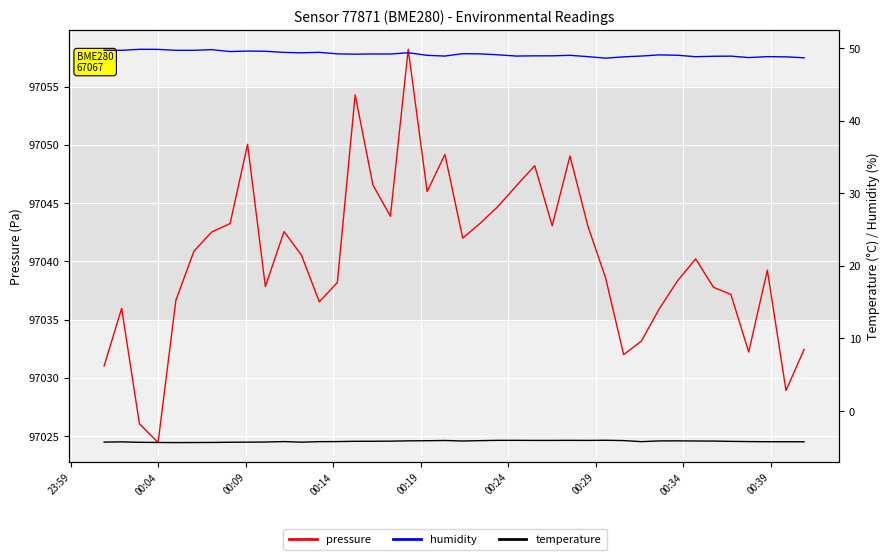

What are all the series names shown in the legend?

pressure, humidity, temperature